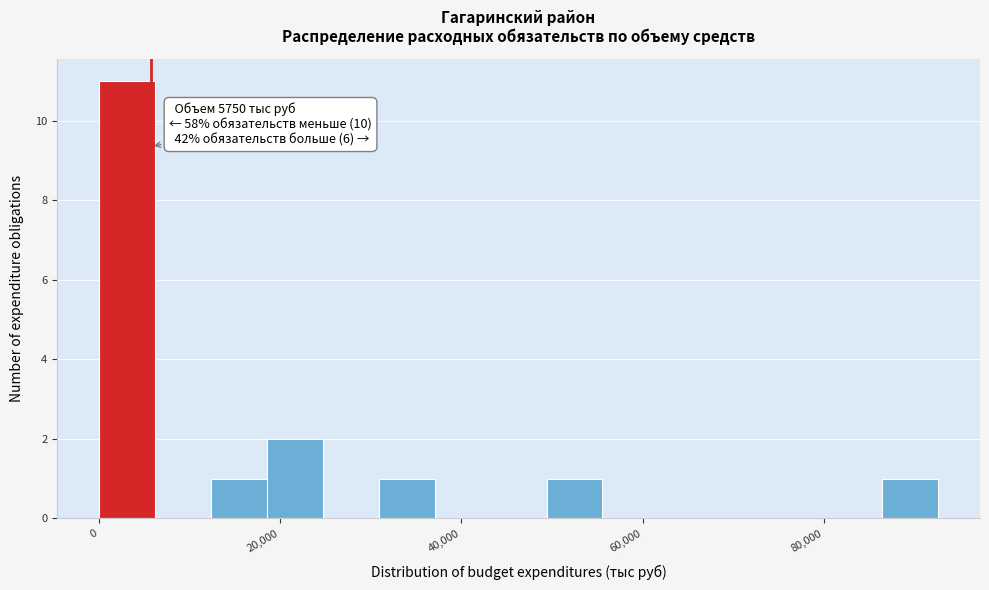

Read against the x-axis, roughly where is the centre of the tallest bar?

4000